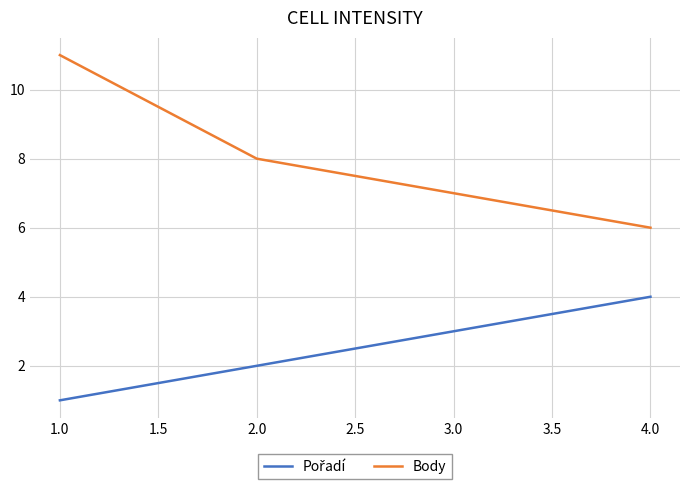

At which label is Body closest to 8?

2.0